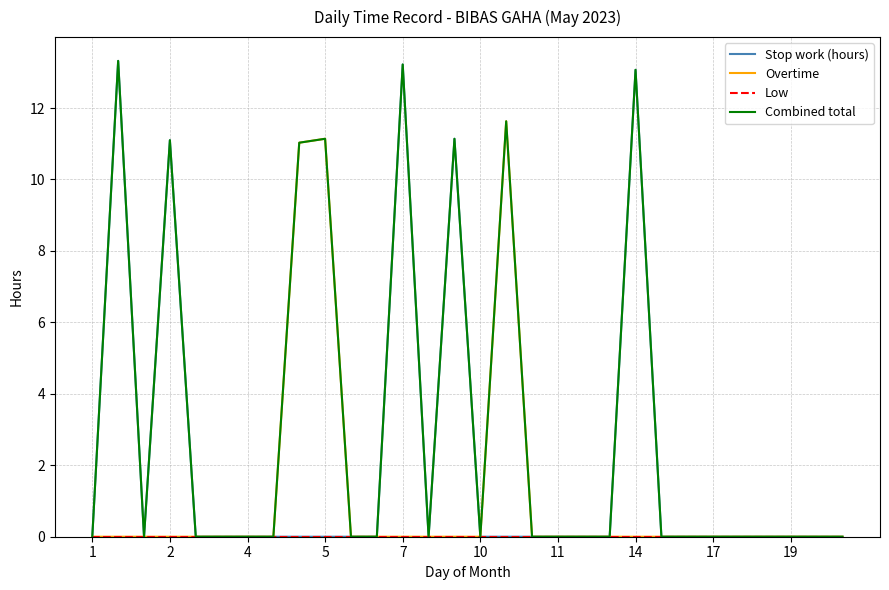

What is the greatest value displayed?

13.3